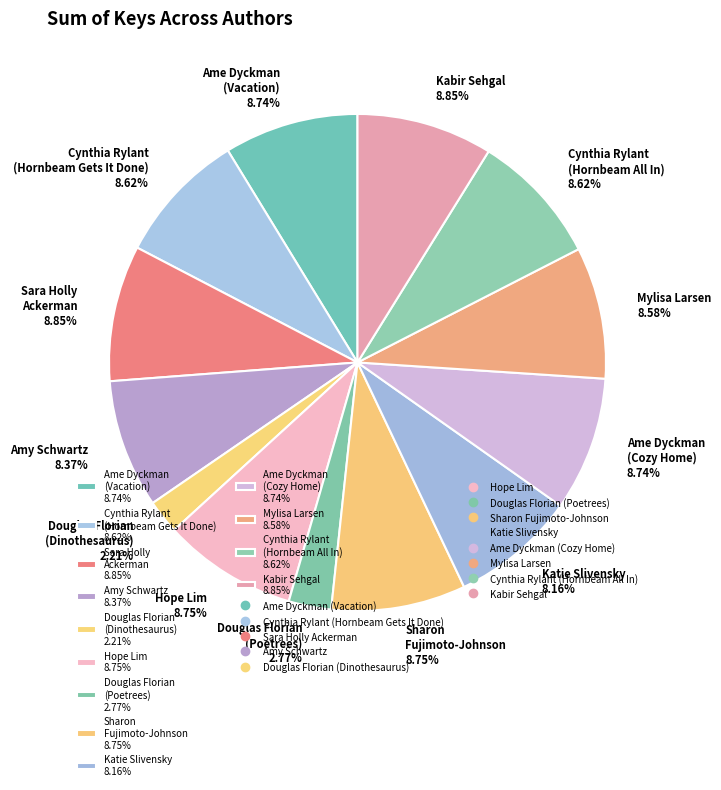

What is the ratio of the value at Sharon Fujimoto-Johnson 8.75% to the value at Amy Schwartz 8.37%?

1.0